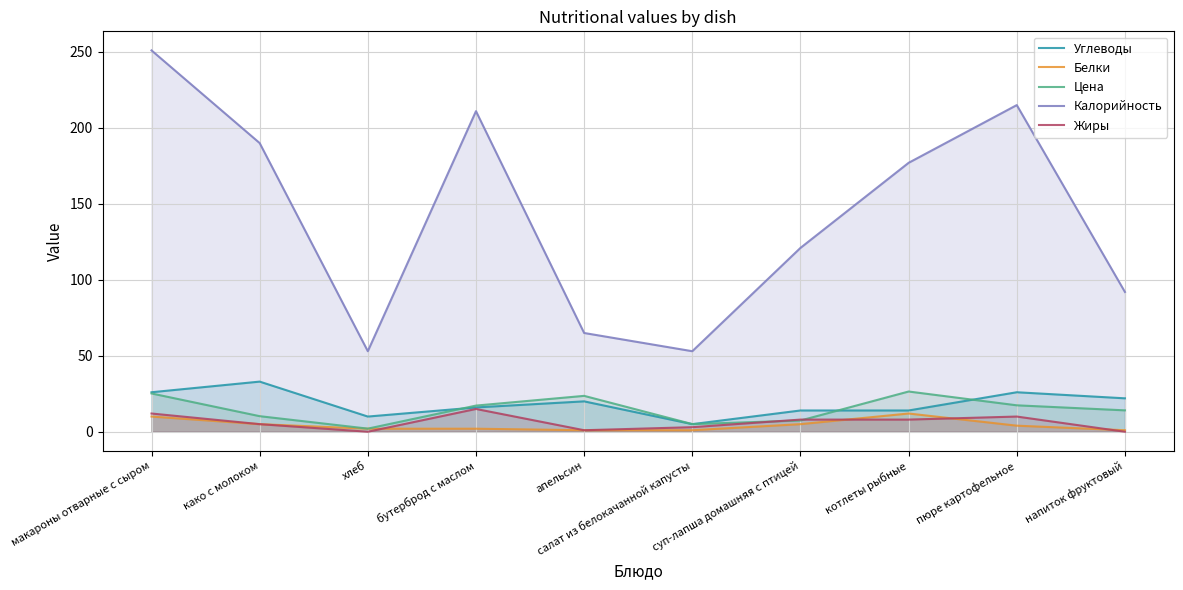

Which category has the highest value in the Белки series?

котлеты рыбные